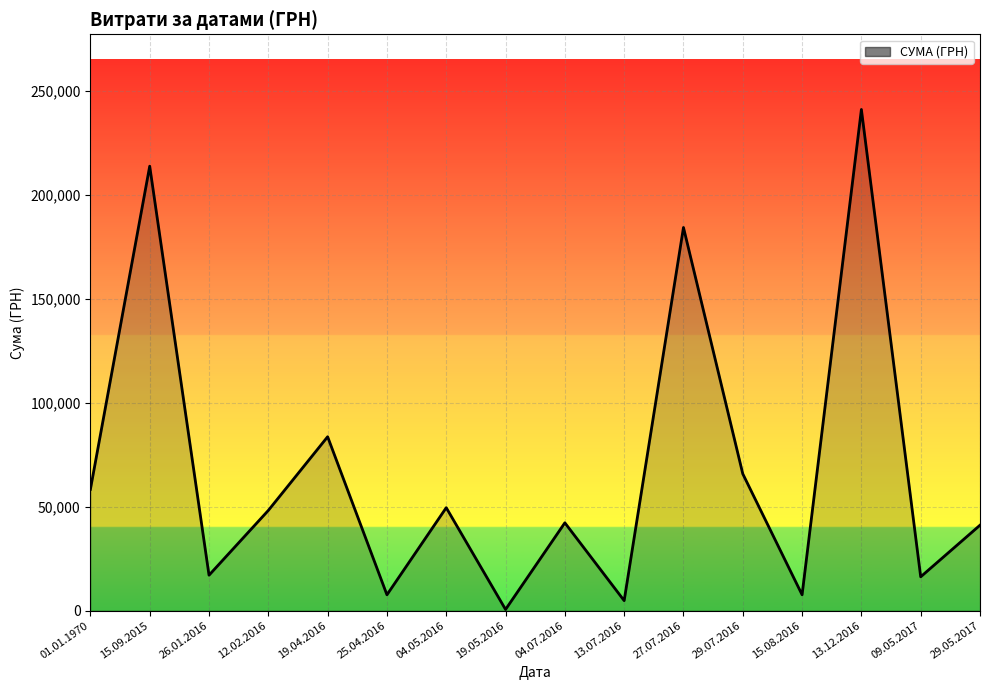

What is the change in value from 15.08.2016 to 13.12.2016?

+233659.0